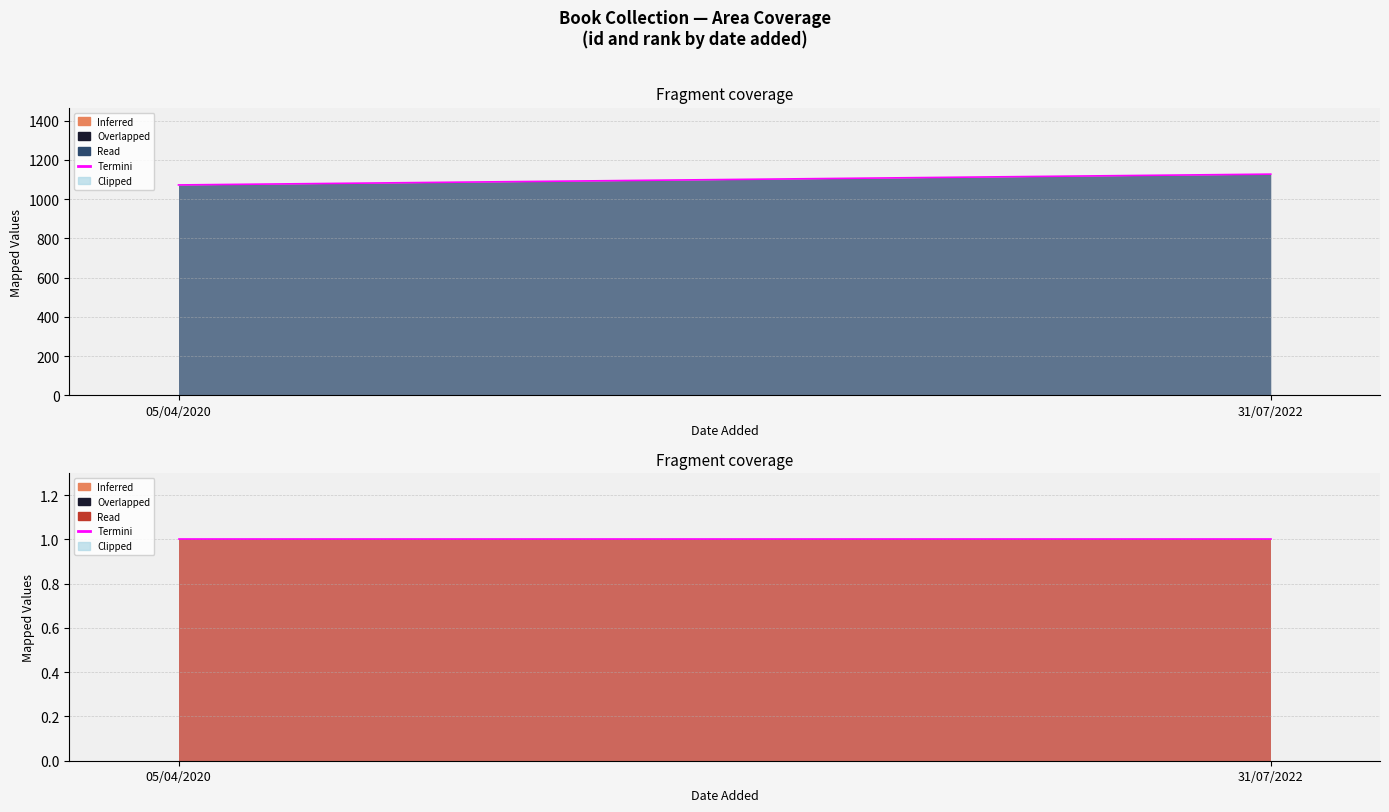

What is the maximum value for id?

1127